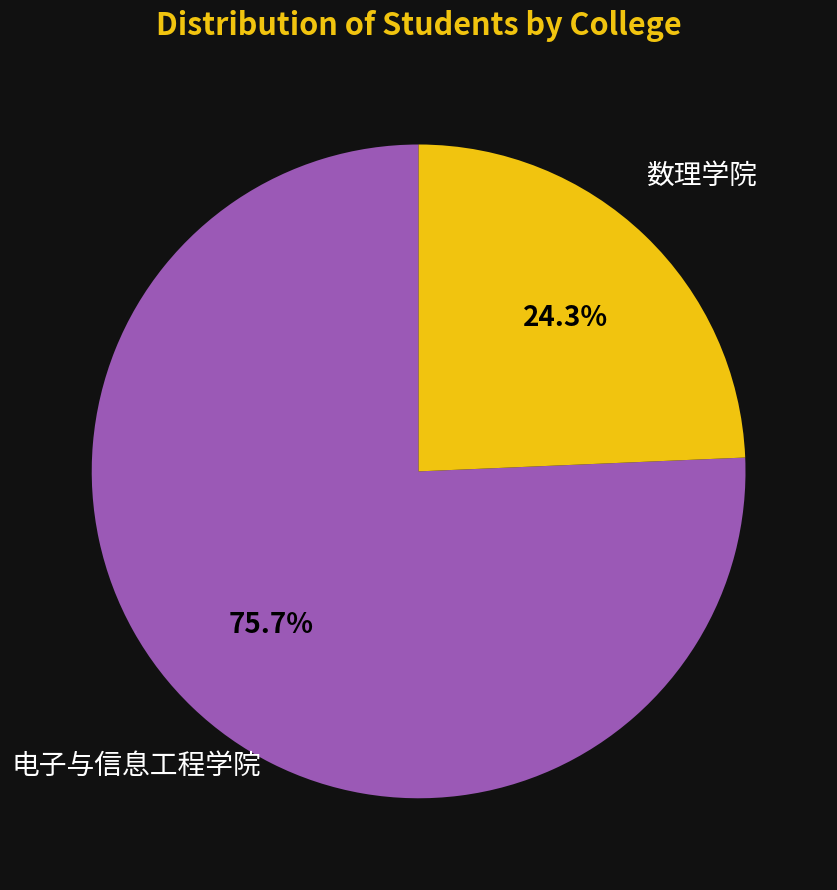

How many segments does this pie chart have?

2